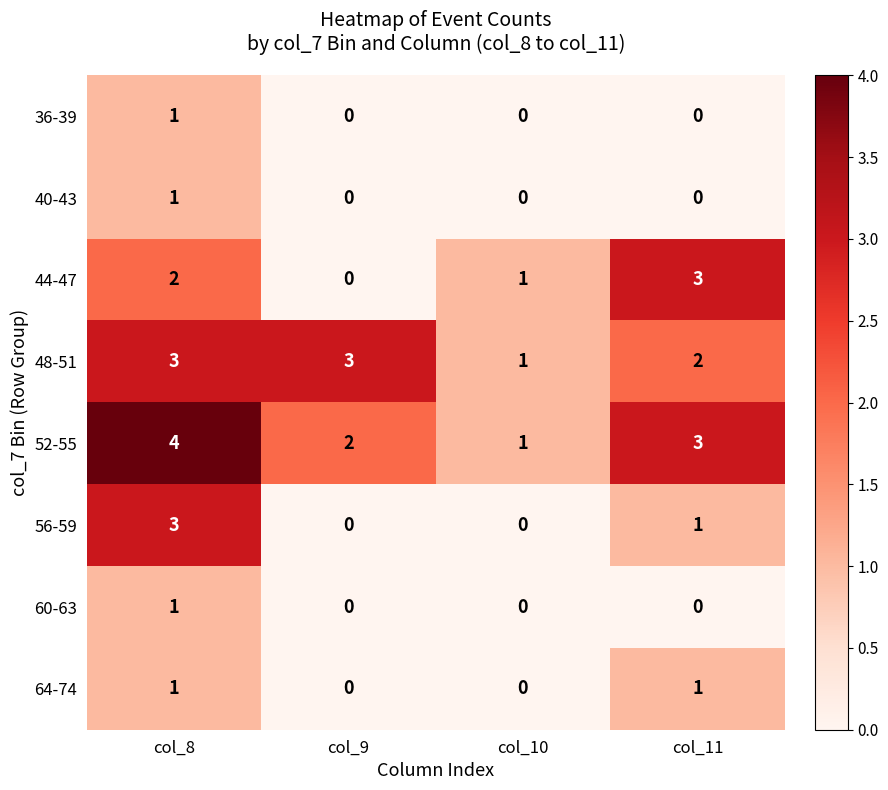

At which category is the sum across all series the highest?

col_8